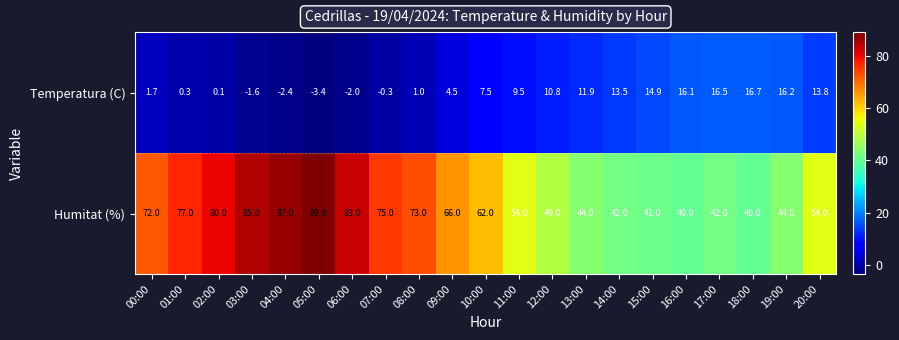

What is the difference between the highest and lowest values at 10:00?

54.5